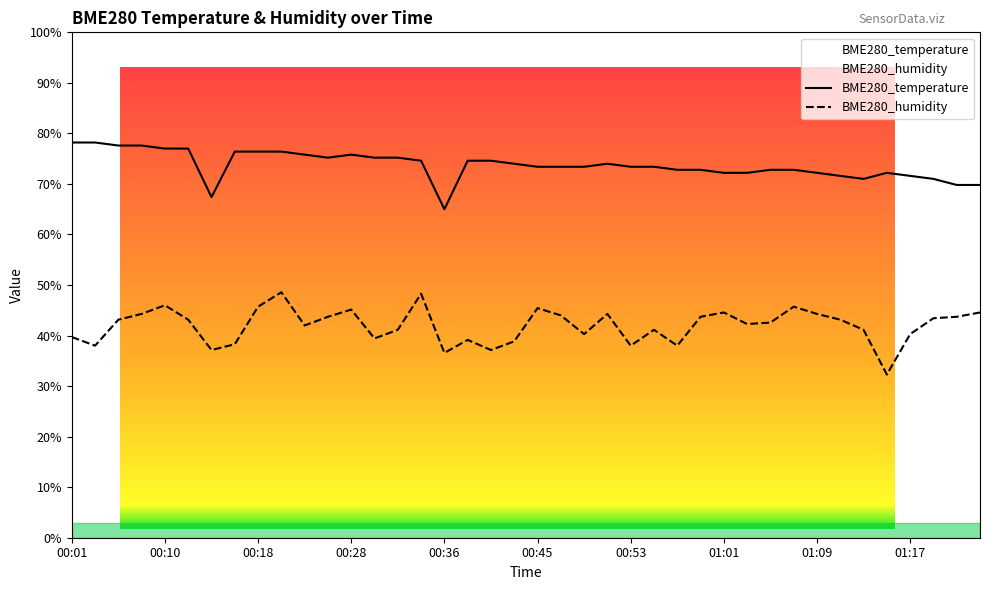

At which label does BME280_temperature first exceed 73?

00:01